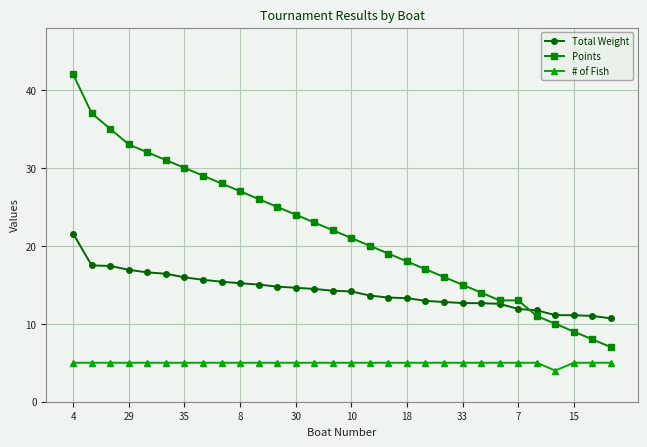

Which series has the largest total across all categories?

Points